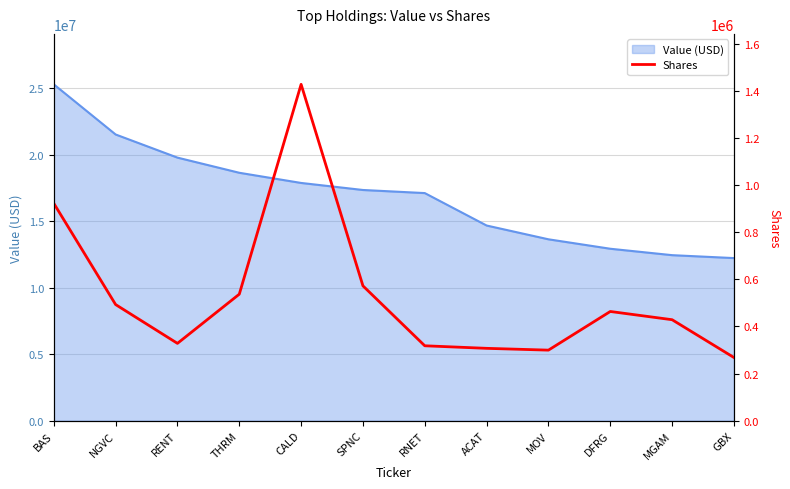

Which category has the highest value across all series?

CALD